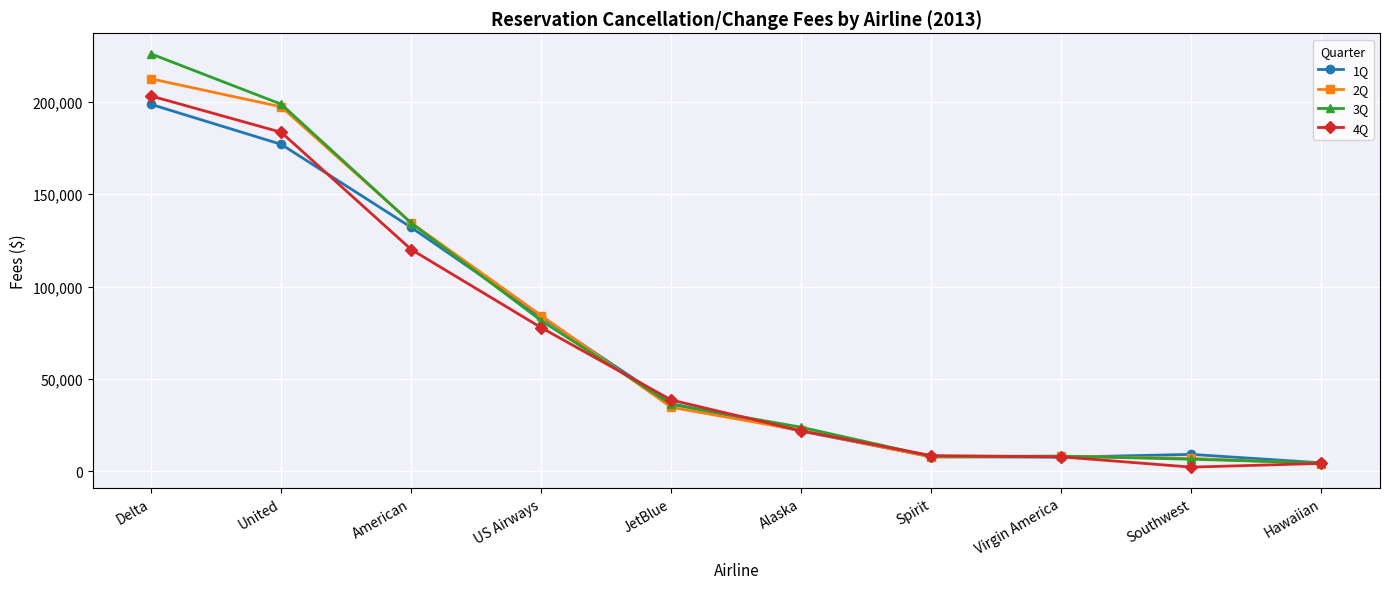

Where does the 3Q series first go above 36306?

Delta